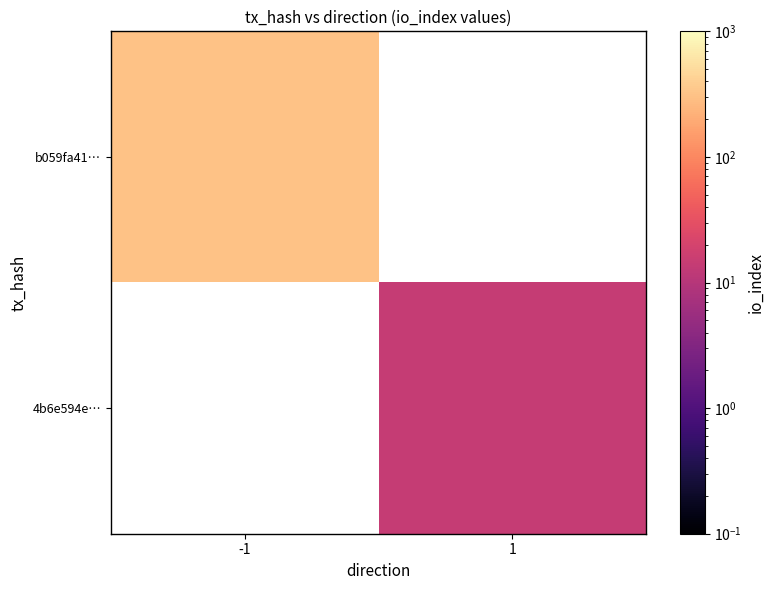

At how many categories does at least one series exceed 32?

1